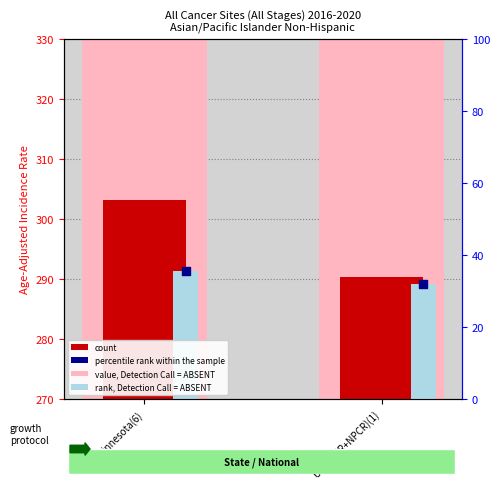

What is the total value across all series at US (SEER+NPCR)(1)?

620.1